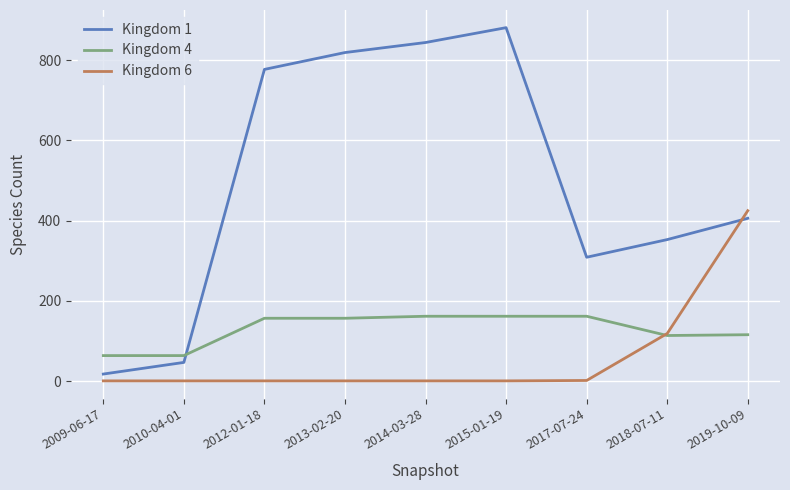

Is it true that Kingdom 6 equals 1 at 2014-03-28?

True